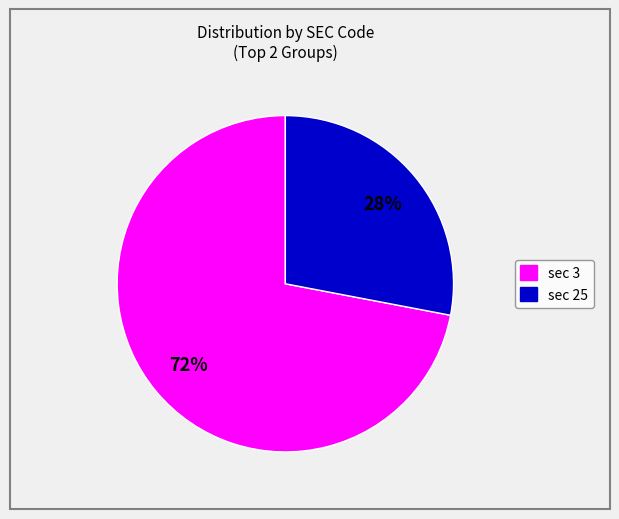

True or false: sec 3 accounts for 72% of the total.

True